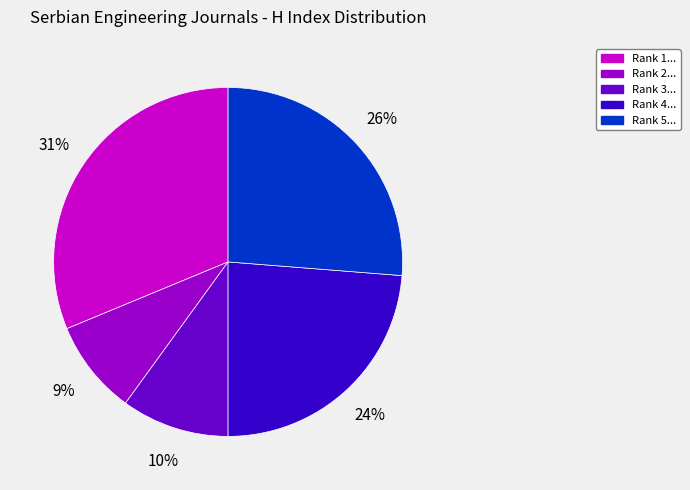

Is there a majority slice in this chart?

No